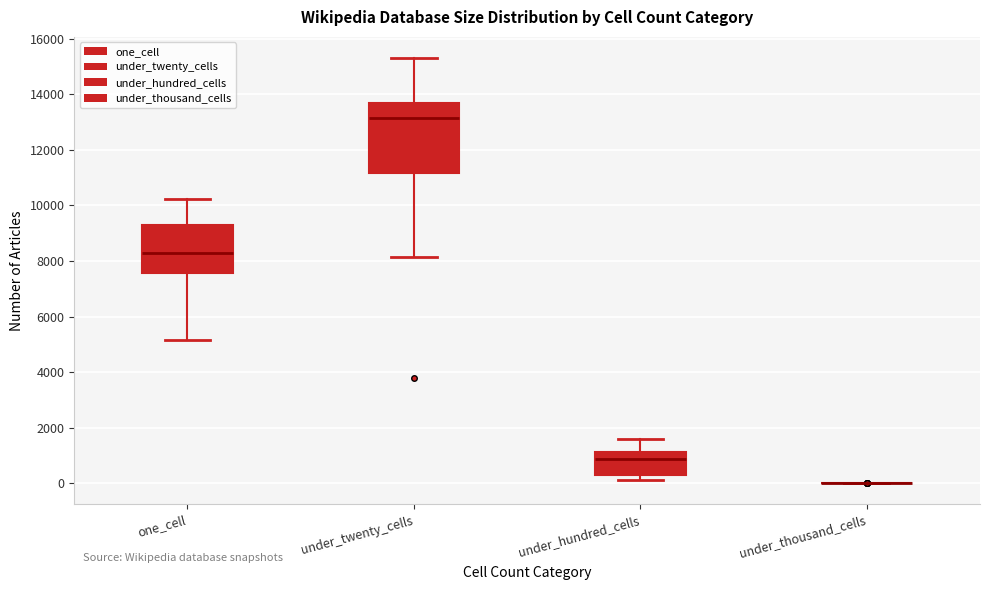

Where does the median line of the box for under_hundred_cells sit on the y-axis? The values are not printed on the chart, so give them approximately, as read against the axis.

800